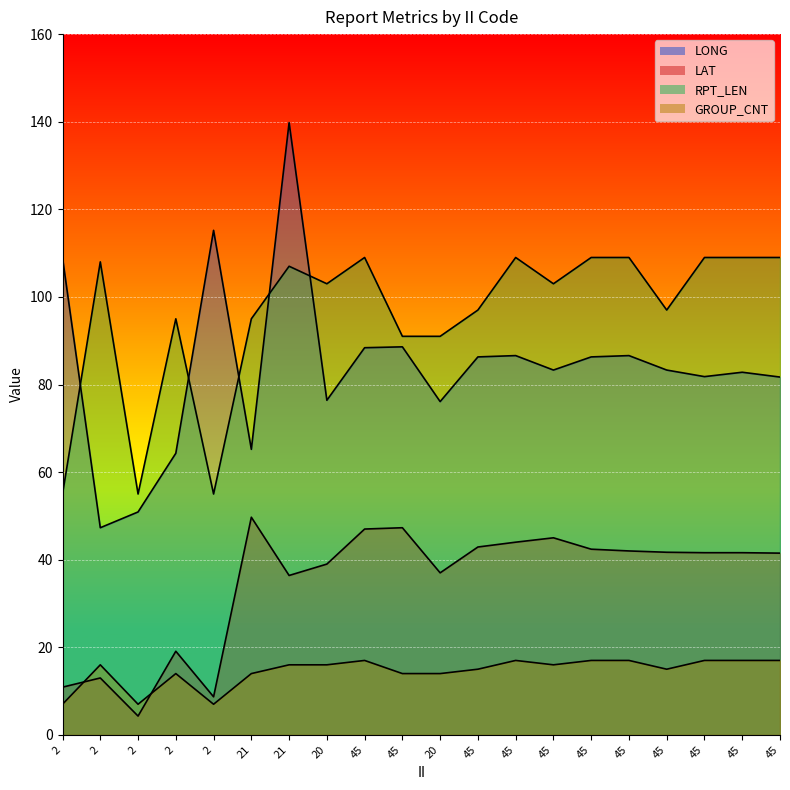

Is it true that LAT equals 73.3 at 45?

False